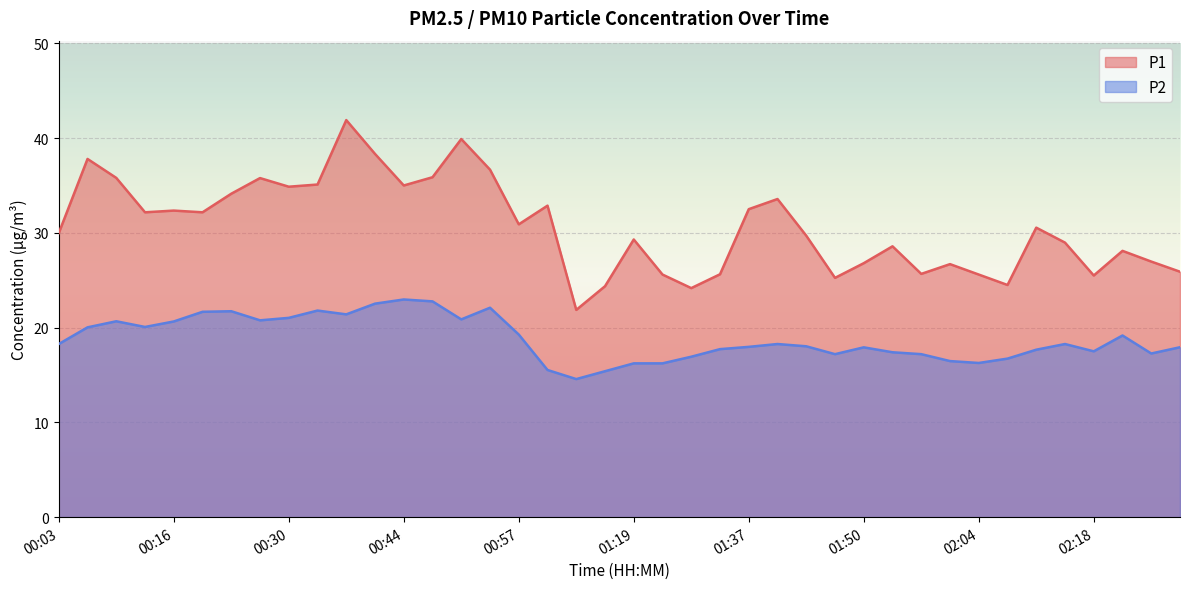

What is the label of the 12th point from the right?

01:50